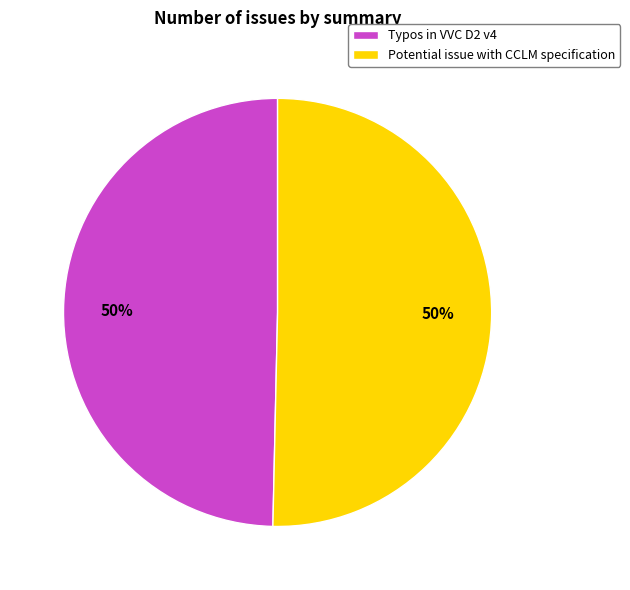

To the nearest percent, what percentage of the pie is Potential issue with CCLM specification?

50%